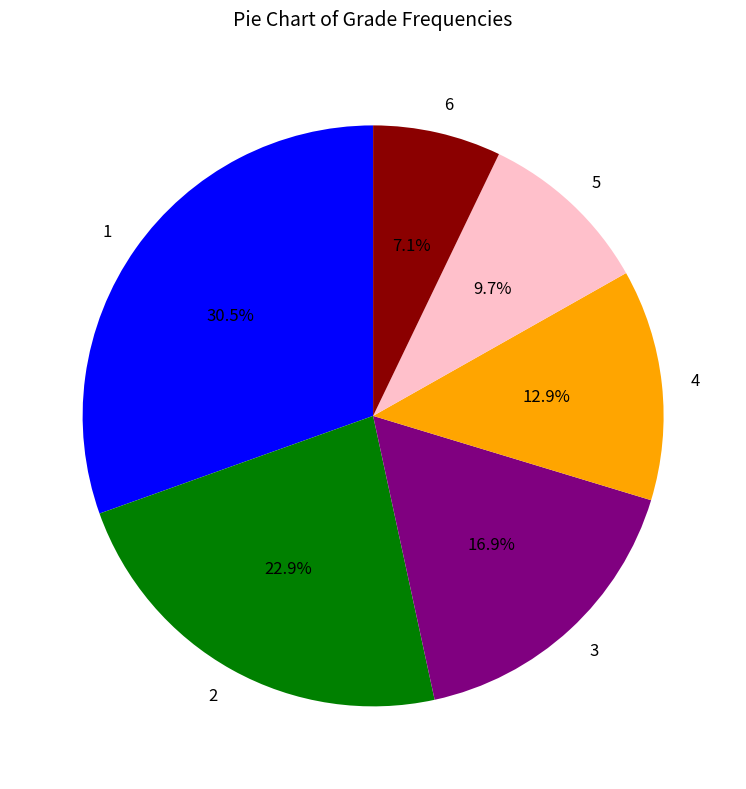

Which slice is the largest?

1